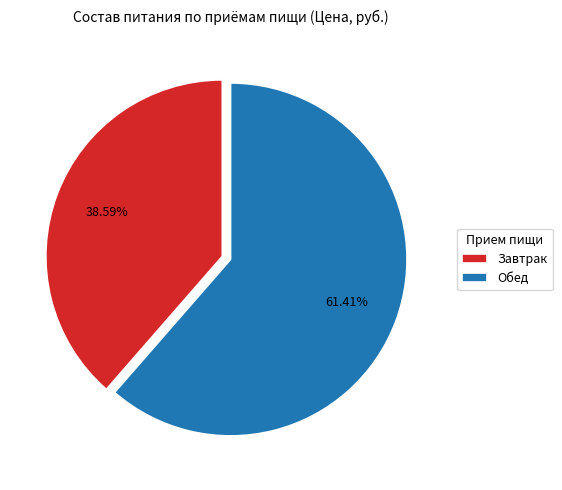

To the nearest percent, what is the difference between the largest and smallest slice percentages?

23%